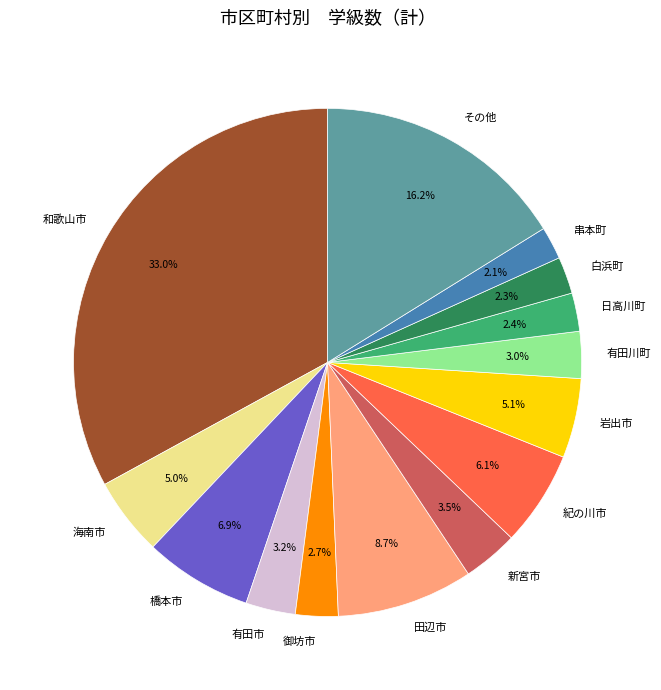

Count the number of slices in the pie.

14